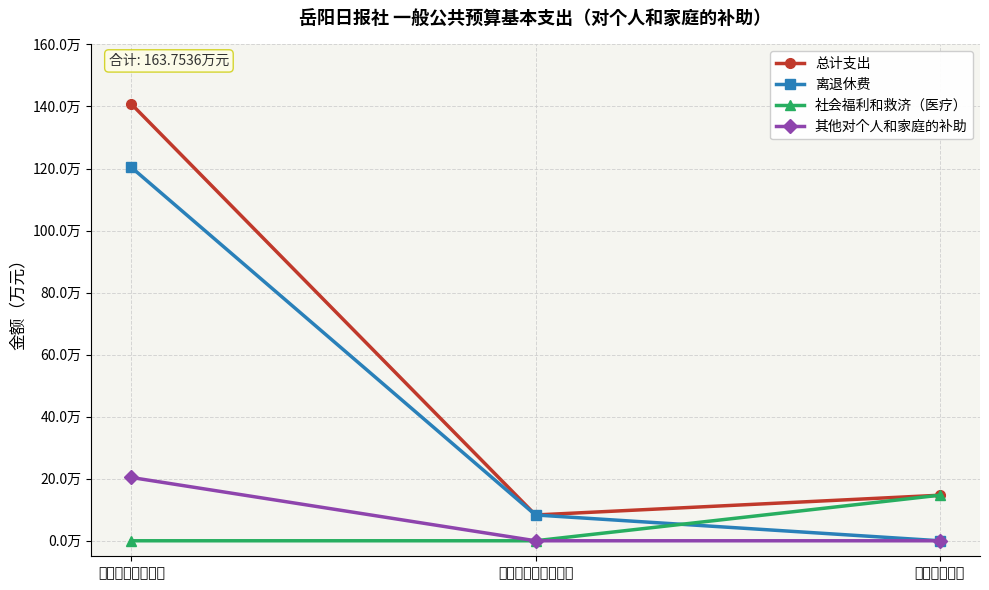

What is the label of the 1st point from the right?

卫生健康支出